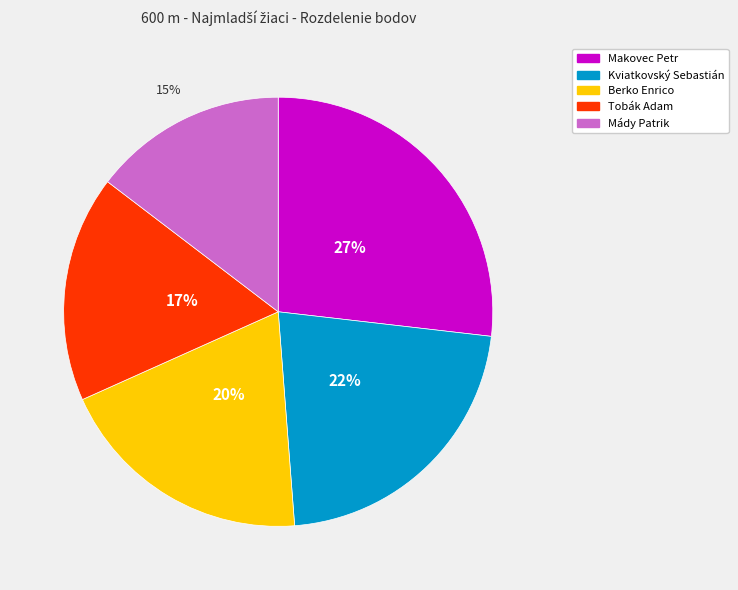

Is the sum of Berko Enrico and Kviatkovský Sebastián greater than half?

No